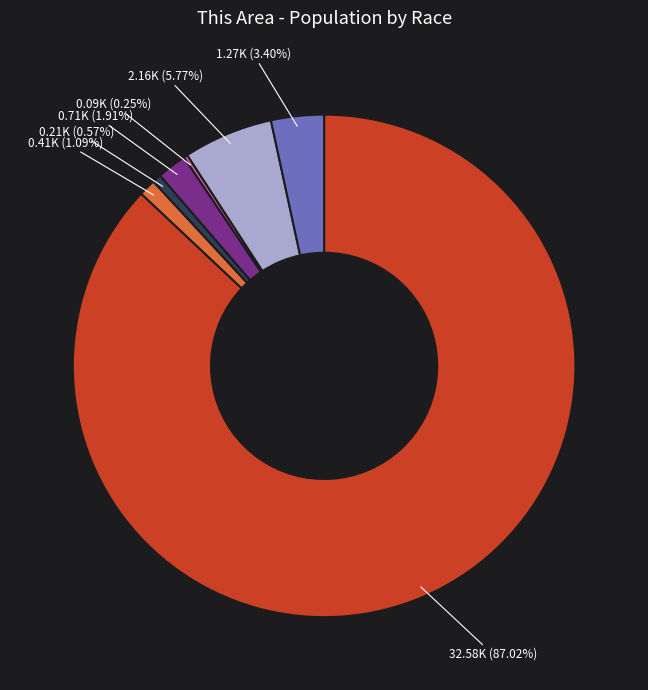

Does any single category account for the majority?

Yes